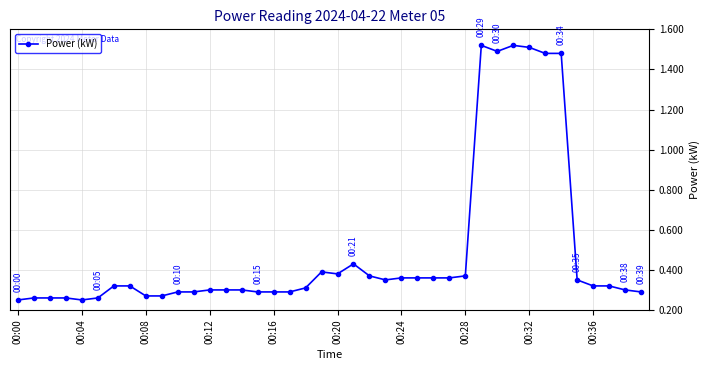

What is the difference between the second highest and second lowest values?

1.3